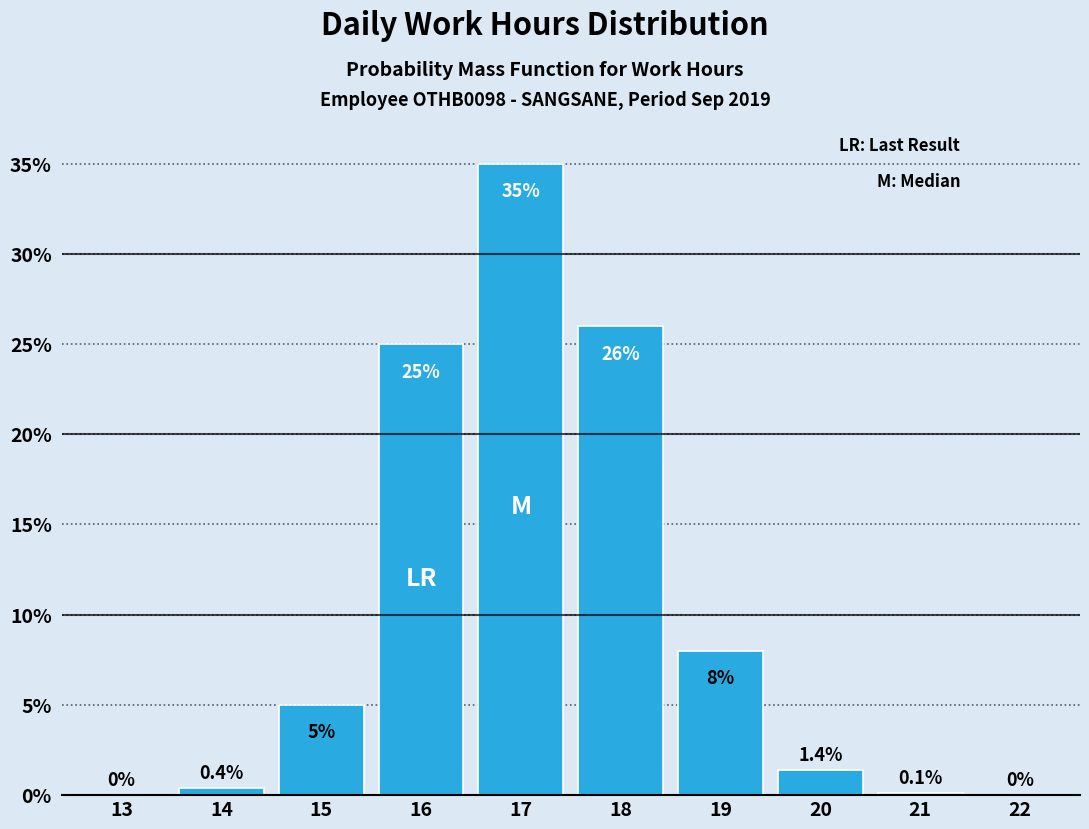

Reading left to right, extract all data points from this chart.

13=0.0	14=0.4	15=5.0	16=25.0	17=35.0	18=26.0	19=8.0	20=1.4	21=0.1	22=0.0